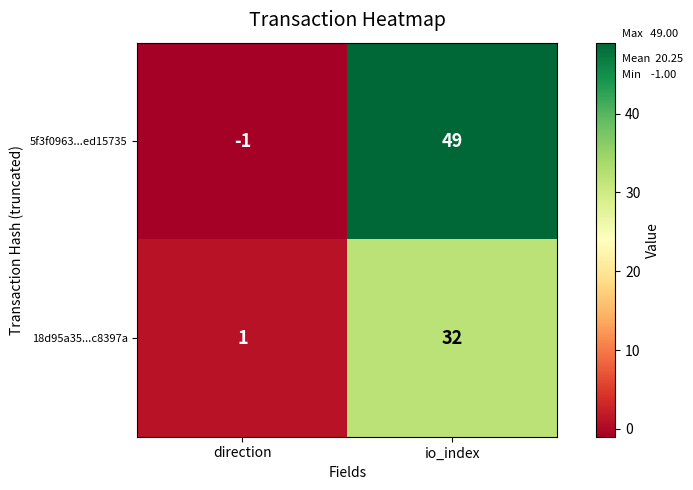

At io_index, list the series in order from largest to smallest.

5f3f0963...ed15735, 18d95a35...c8397a